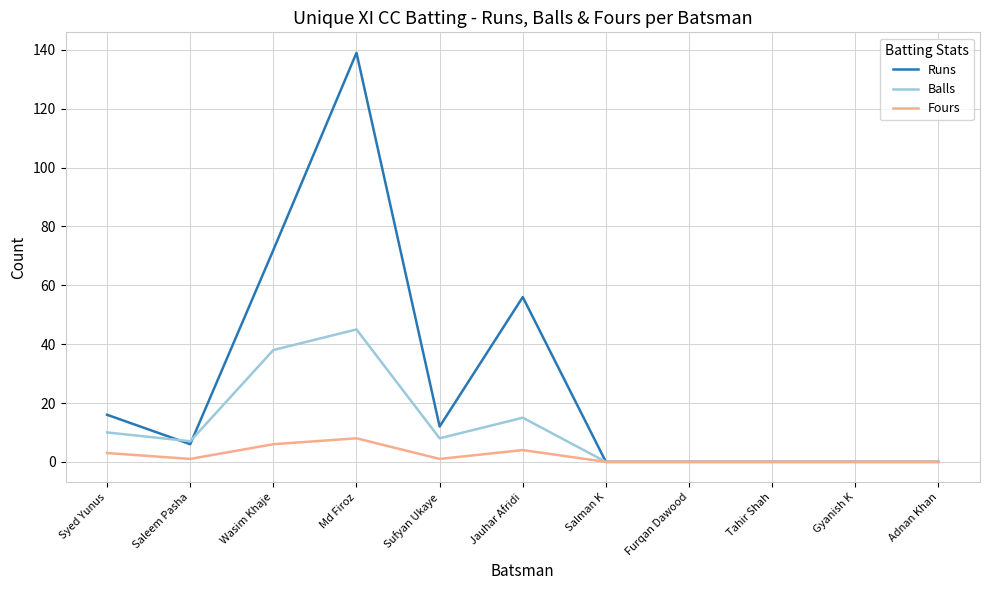

Which series has the largest range (max minus min)?

Runs